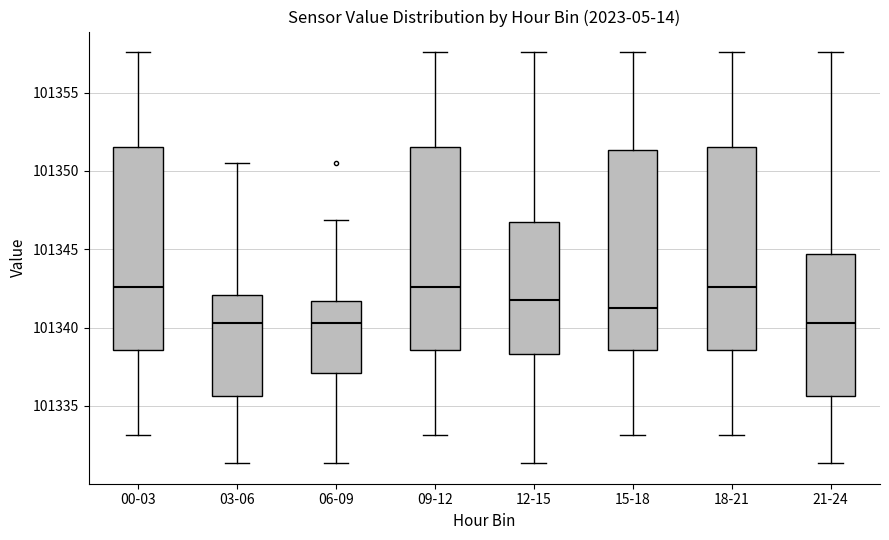

Where does the lower whisker of the box for 18-21 end on the y-axis? The values are not printed on the chart, so give them approximately, as read against the axis.

101333.0